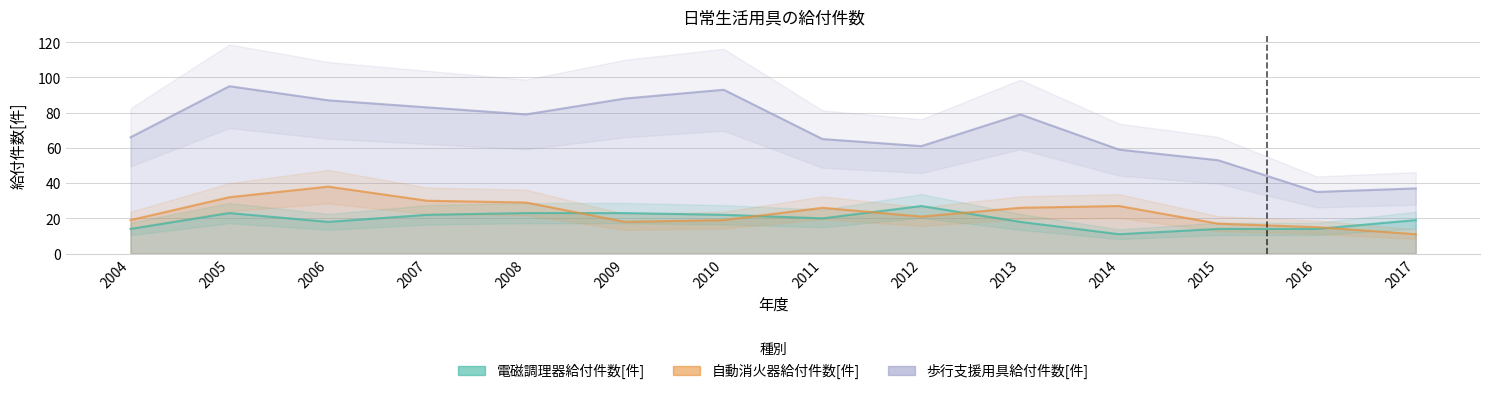

What are all the series names shown in the legend?

電磁調理器給付件数[件], 自動消火器給付件数[件], 歩行支援用具給付件数[件]